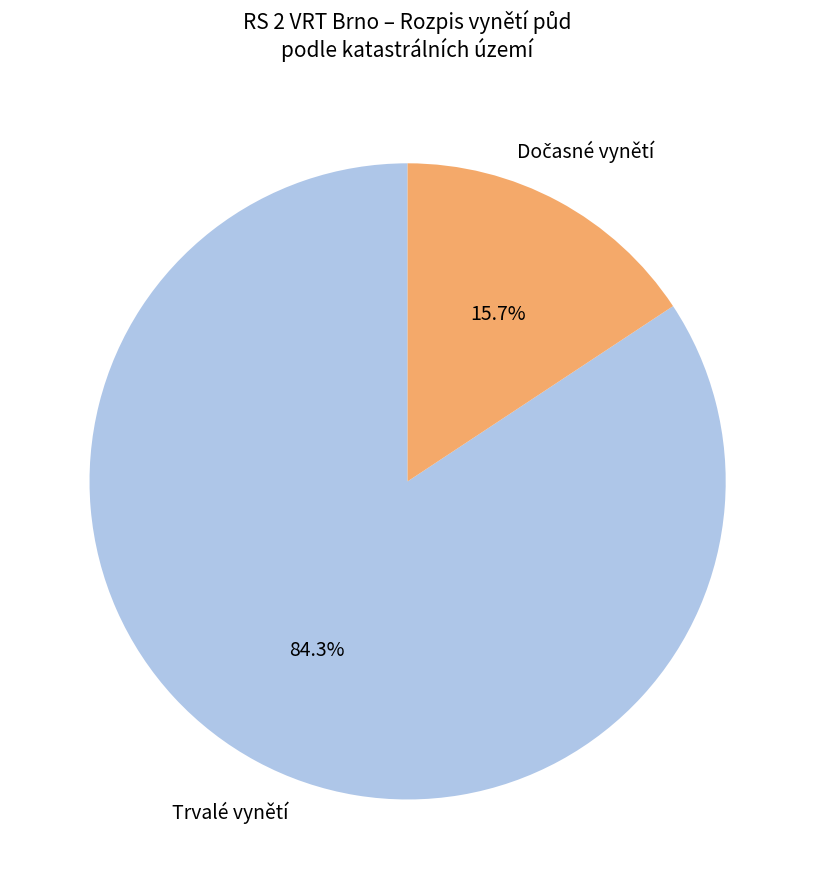

Is there a majority slice in this chart?

Yes